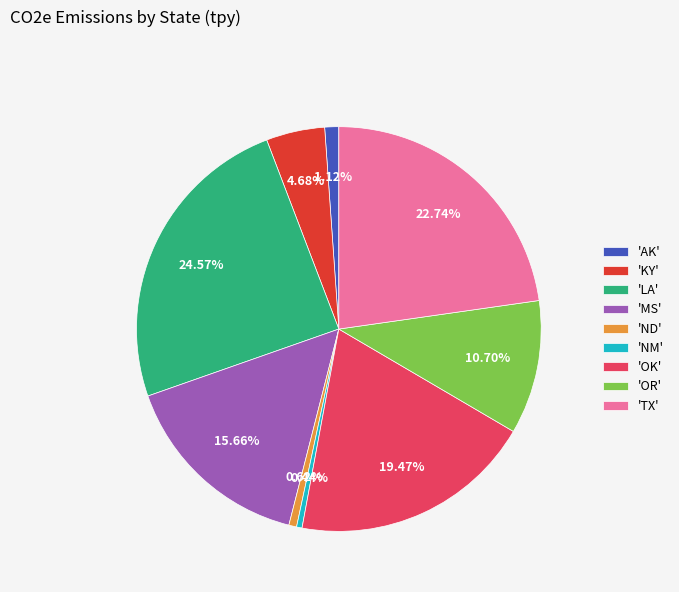

What is the ratio of the value at 'OR' to the value at 'TX'?

0.5